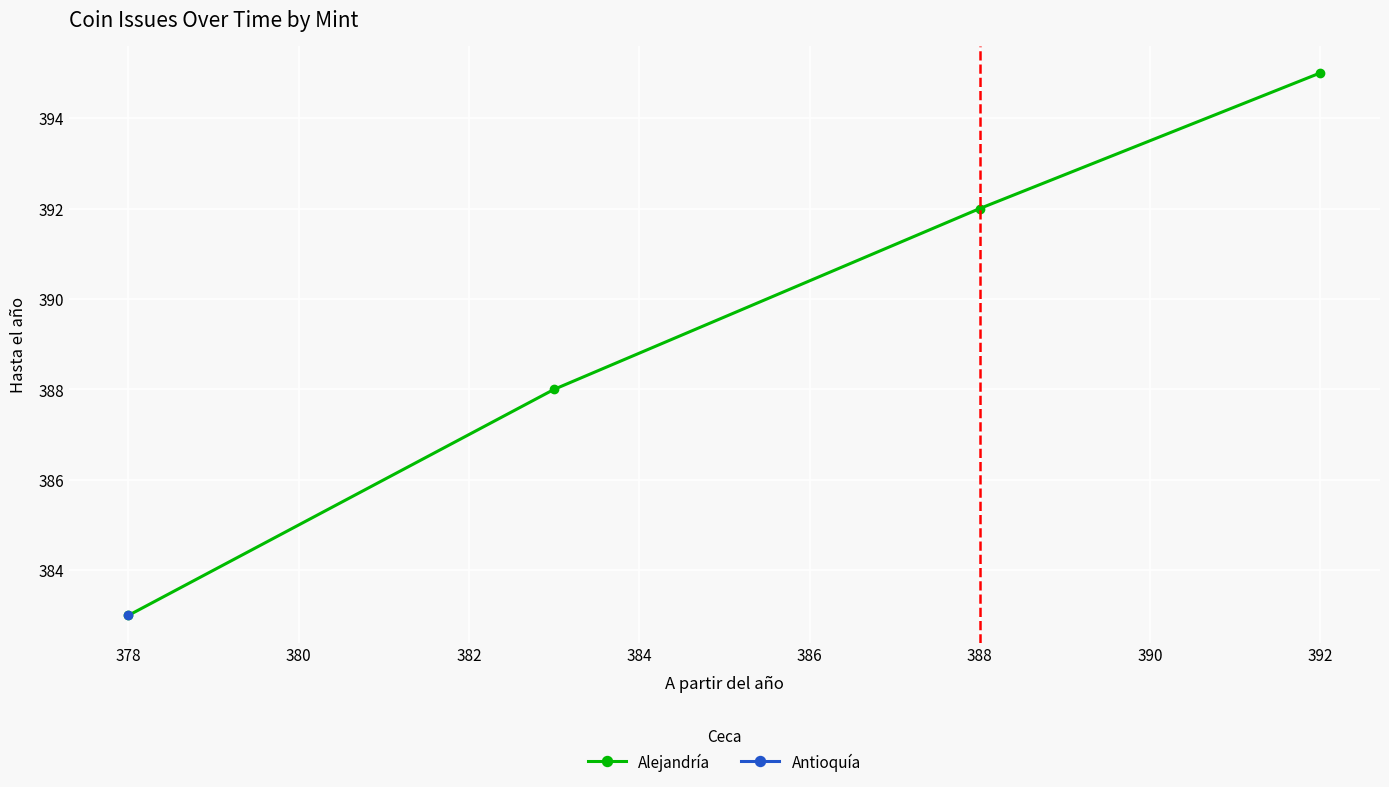

The value of Alejandría at 392 is 395. True or false?

True